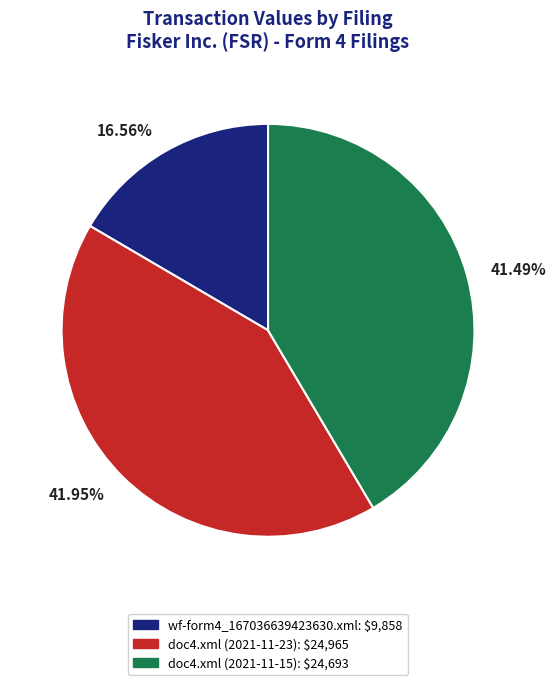

Is wf-form4_167036639423630.xml the majority of the pie?

No